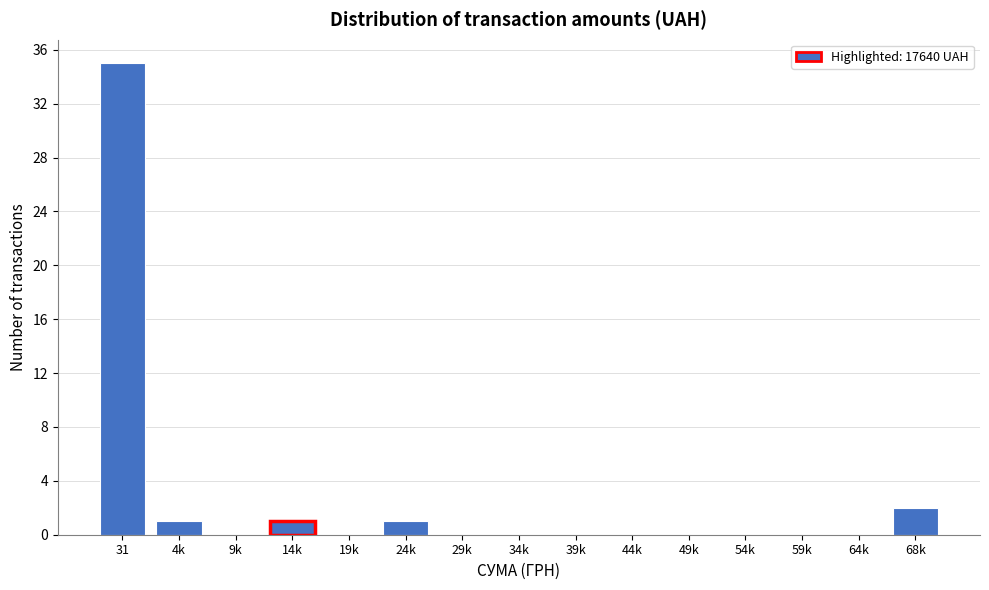

Reading right to left, extract all data points from this chart.

68k=2	64k=0	59k=0	54k=0	49k=0	44k=0	39k=0	34k=0	29k=0	24k=1	19k=0	14k=1	9k=0	4k=1	31=35